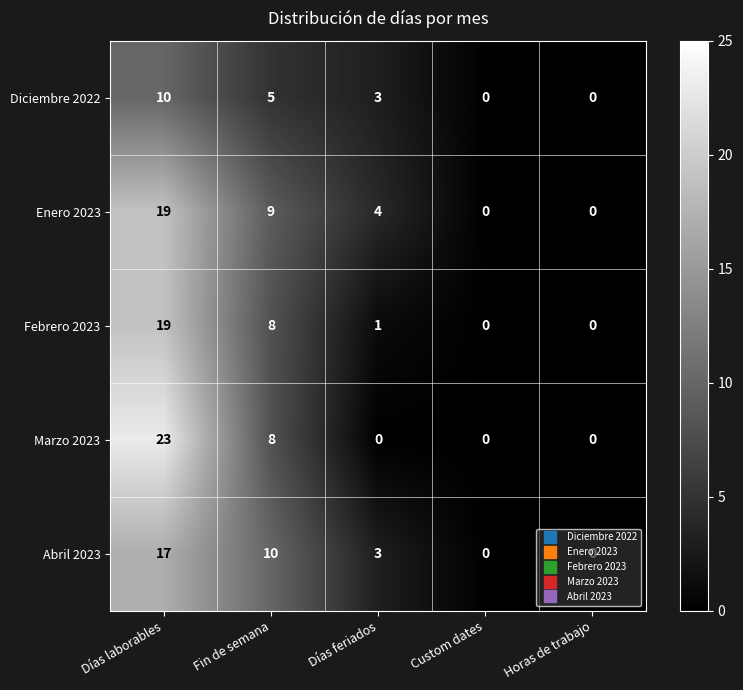

The value of Abril 2023 at Custom dates is 0. True or false?

True